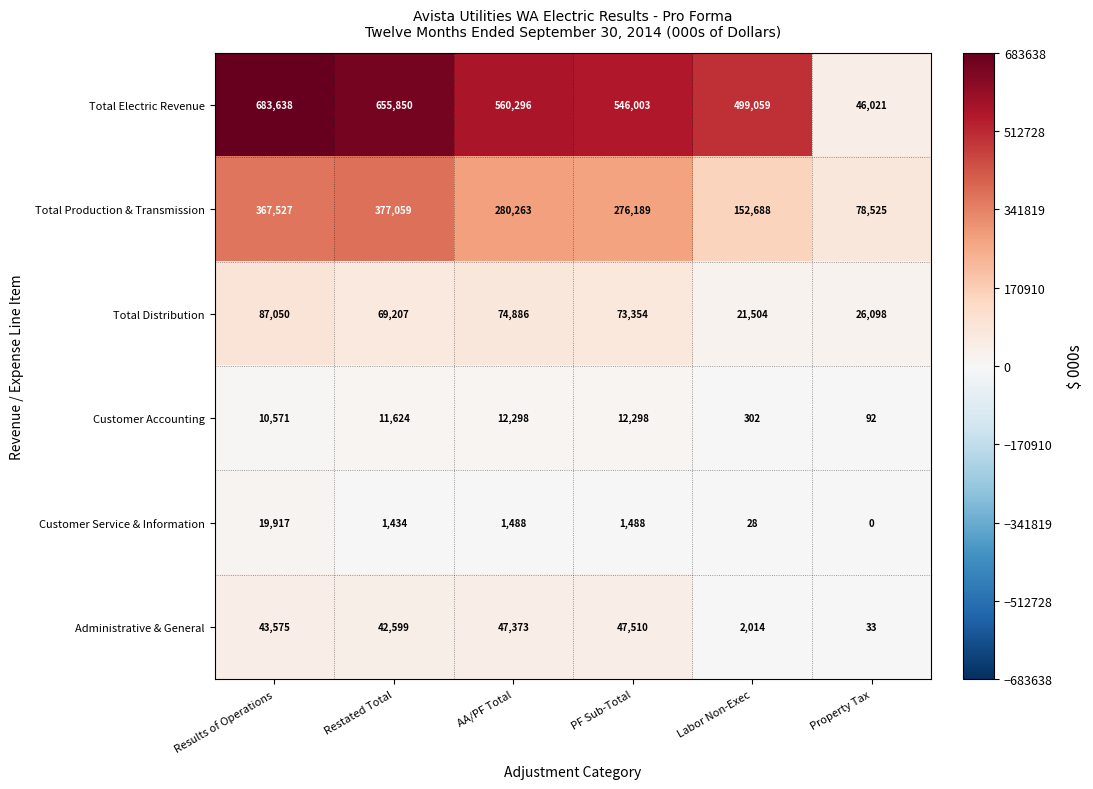

What is the spread (max minus min) of values at PF Sub-Total?

544515